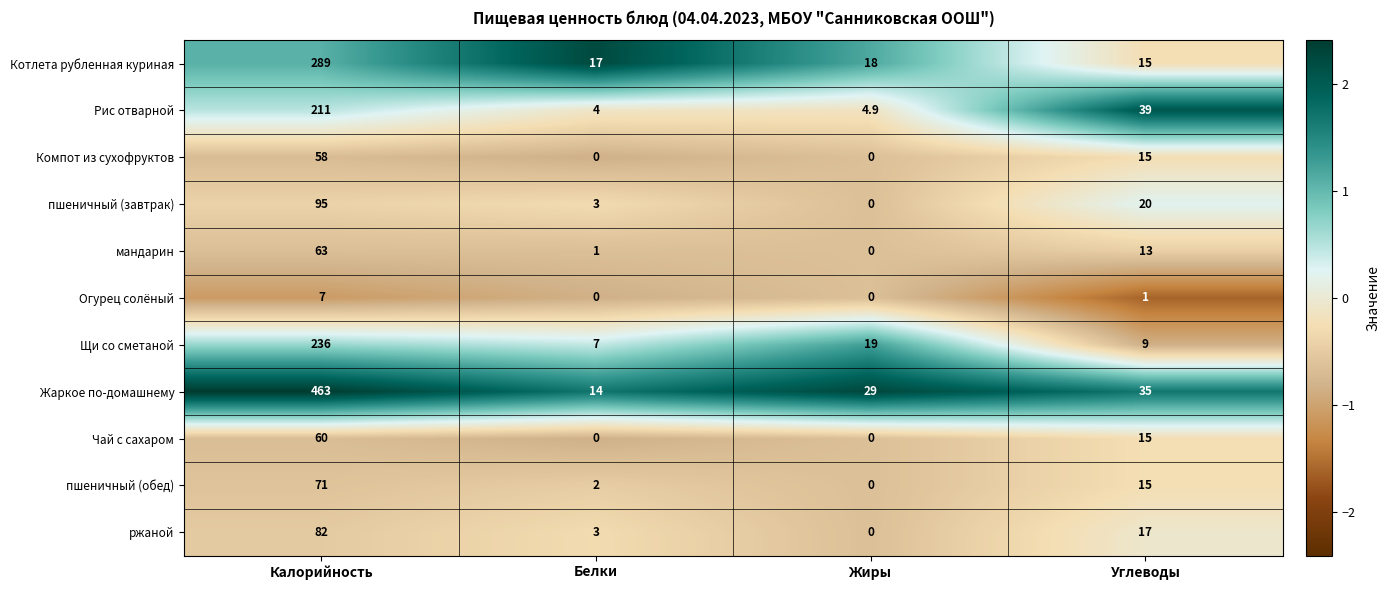

What is the greatest value displayed?

463.0